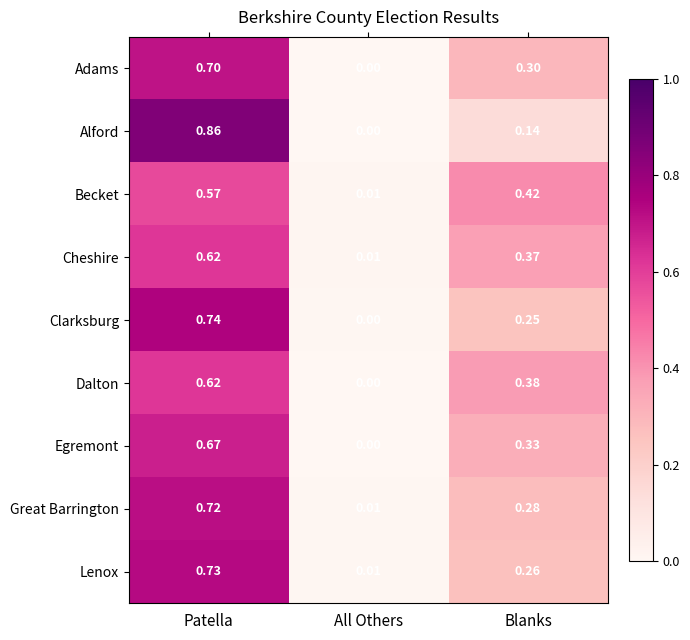

Which label corresponds to the largest value in the chart?

Patella